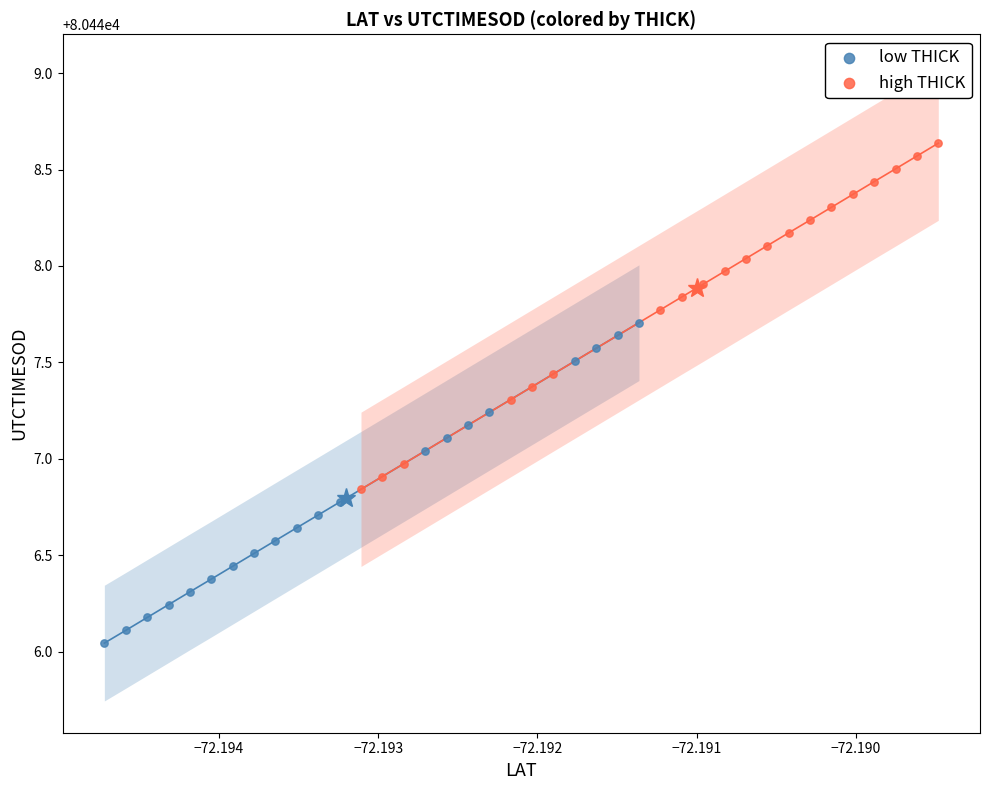

Which series has the widest spread of Y values?

high THICK